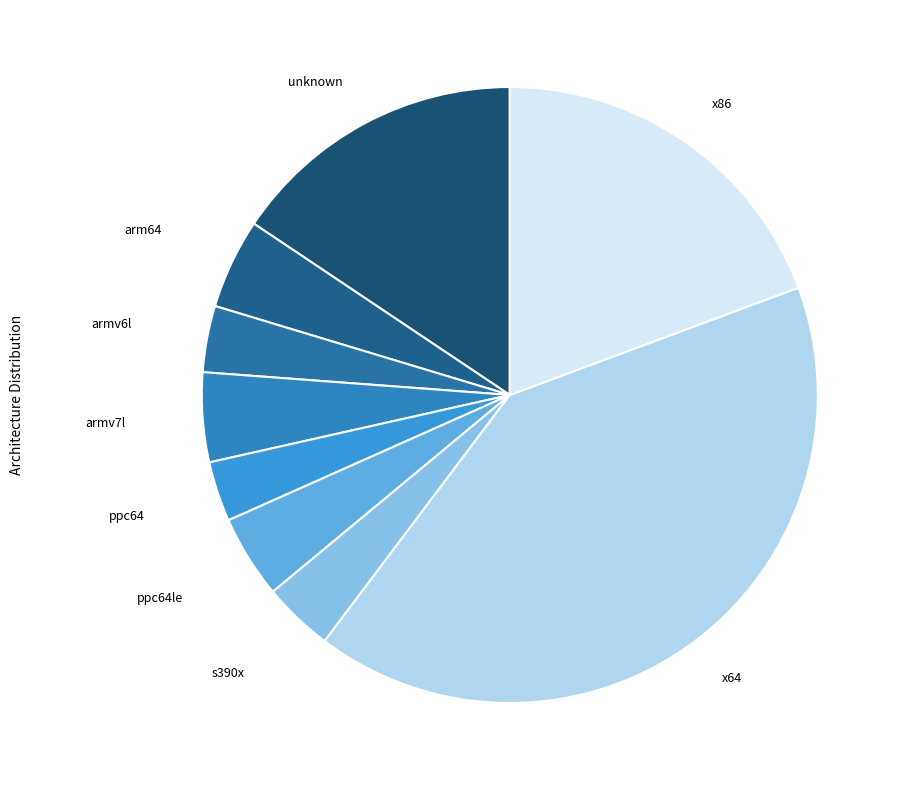

Count the number of slices in the pie.

9